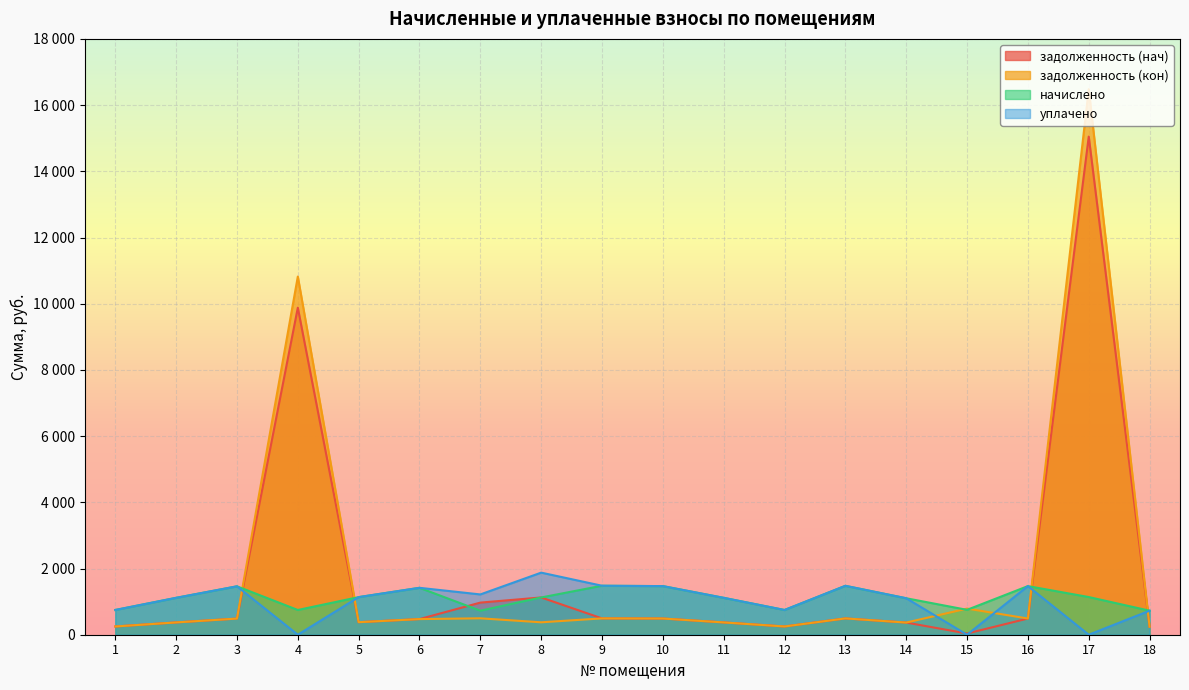

Between 14 and 3, which is larger?

3